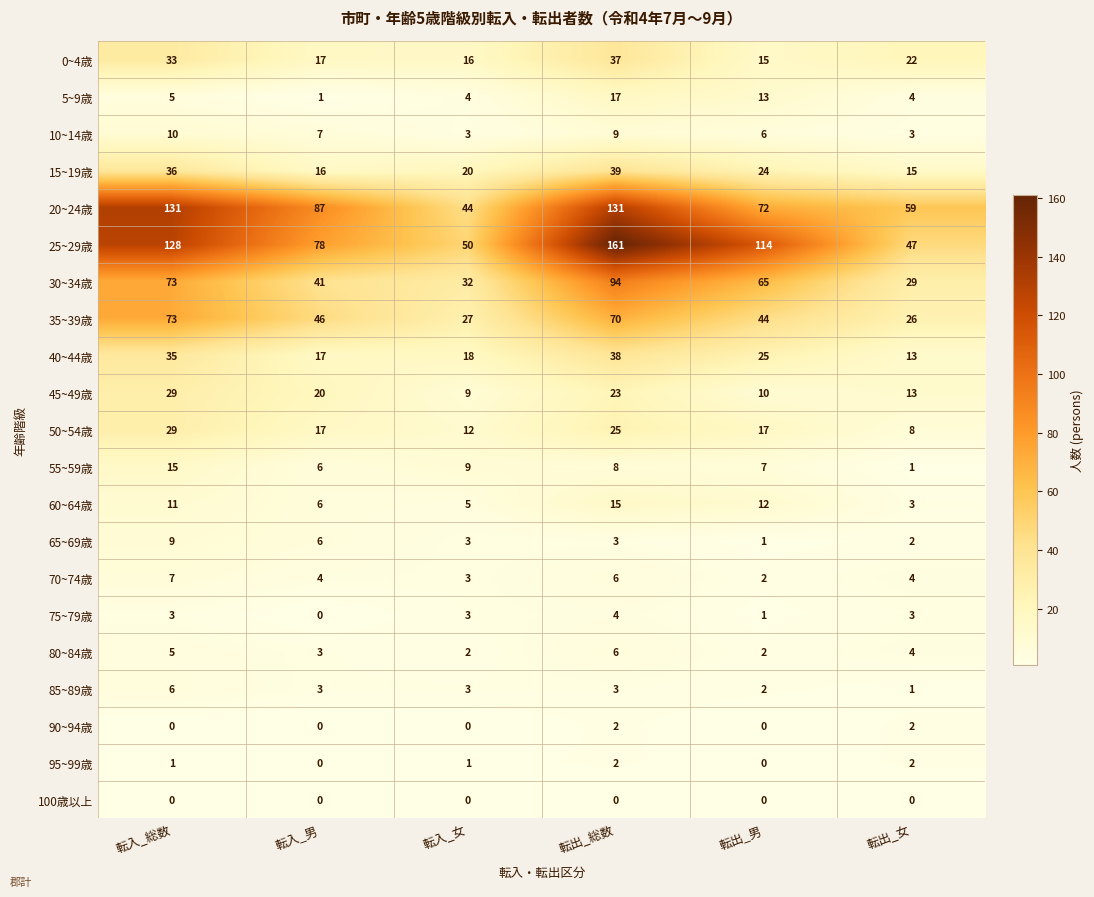

True or false: 90~94歳 has a value of 0 at 転入_総数.

True